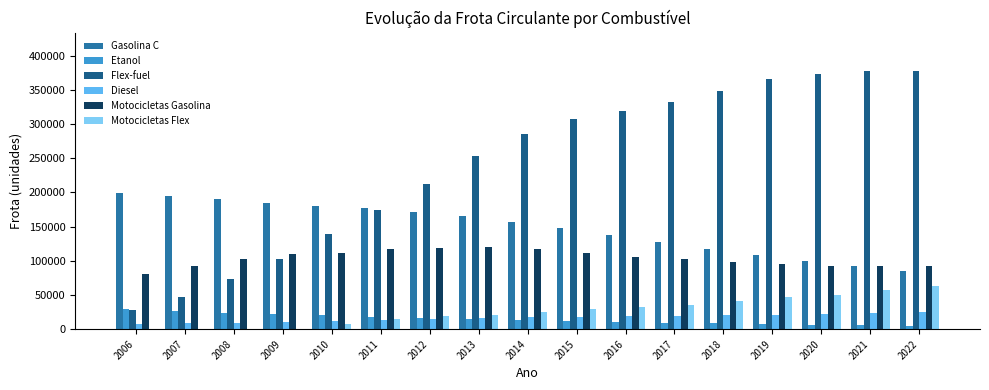

What is the maximum value for Motocicletas Gasolina?

119750